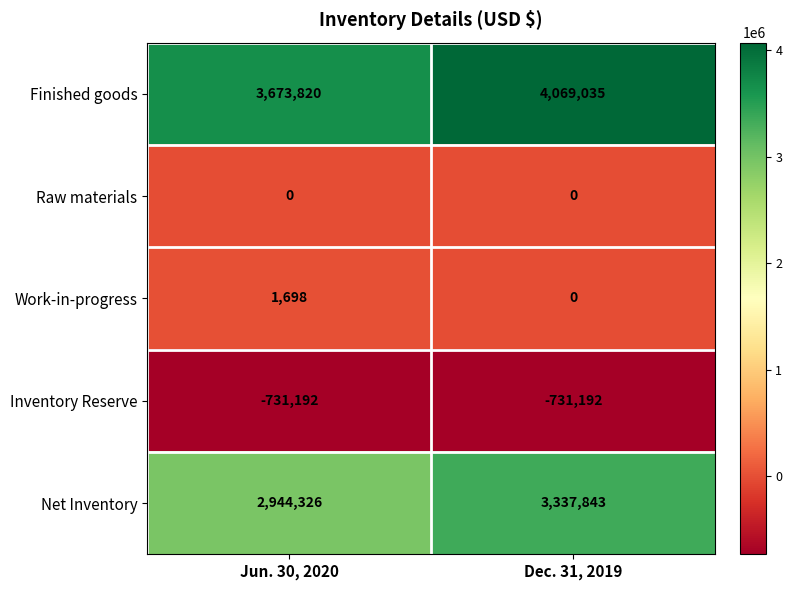

Which series has the widest spread of values?

Finished goods